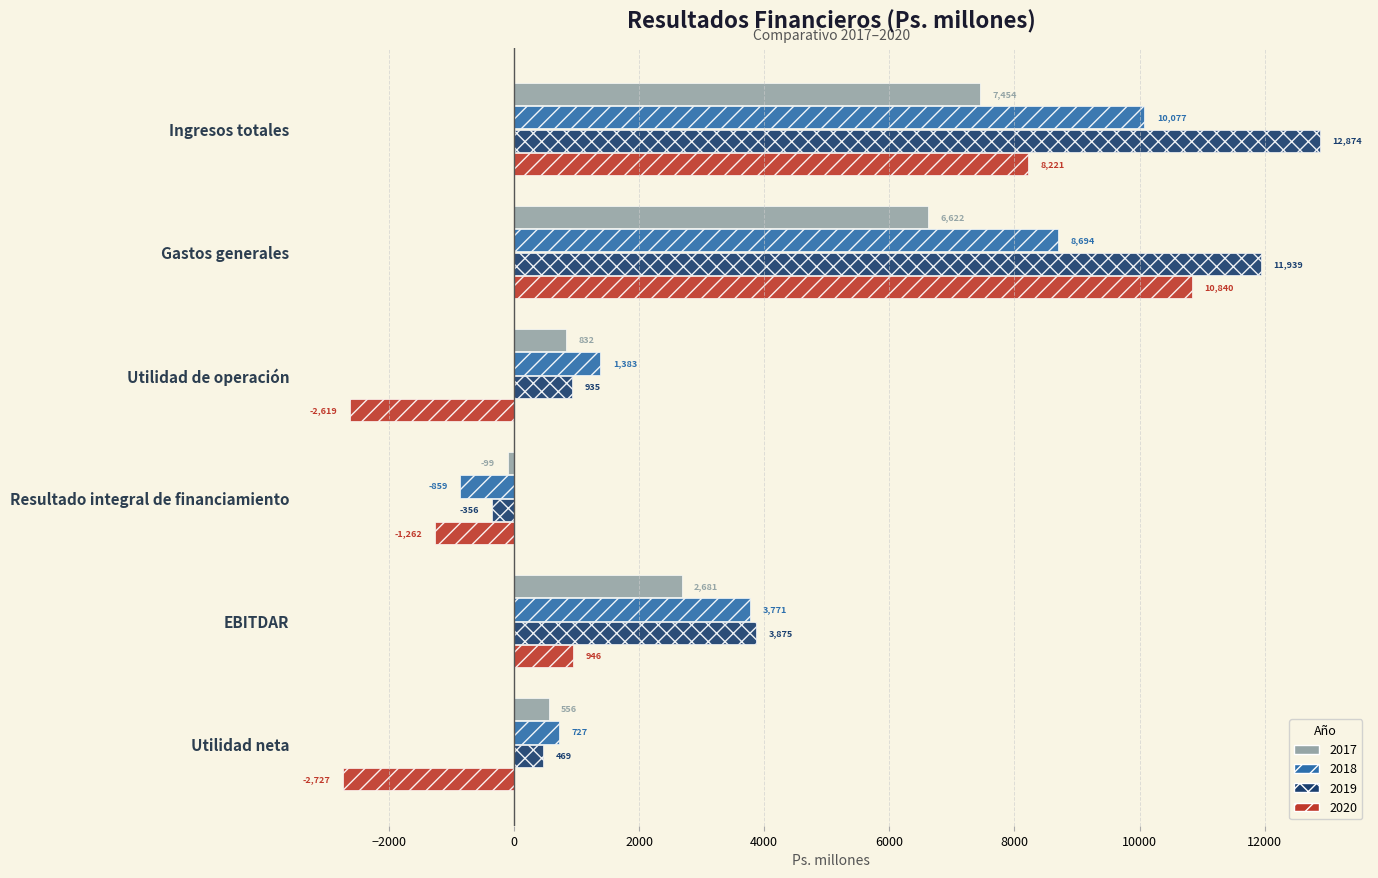

The value of 2017 at Resultado integral de financiamiento is -99. True or false?

True